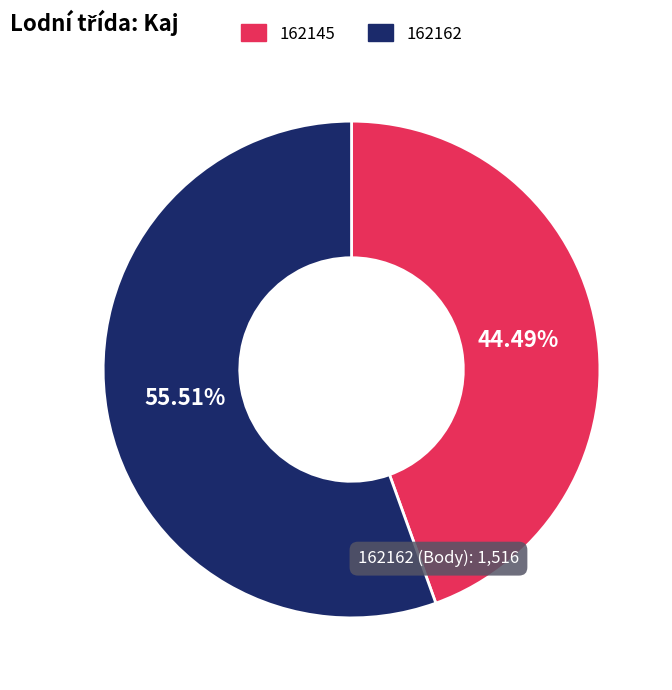

Which slice is the largest?

162162